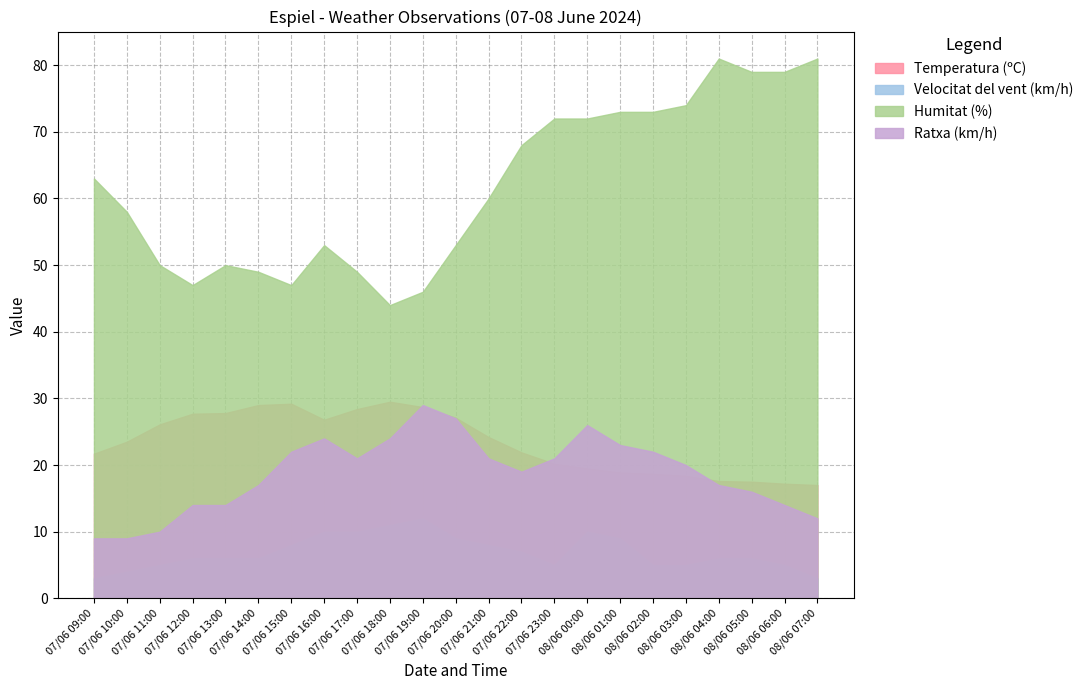

List the series in order of their peak value, lowest first.

Velocitat del vent (km/h), Ratxa (km/h), Temperatura (ºC), Humitat (%)